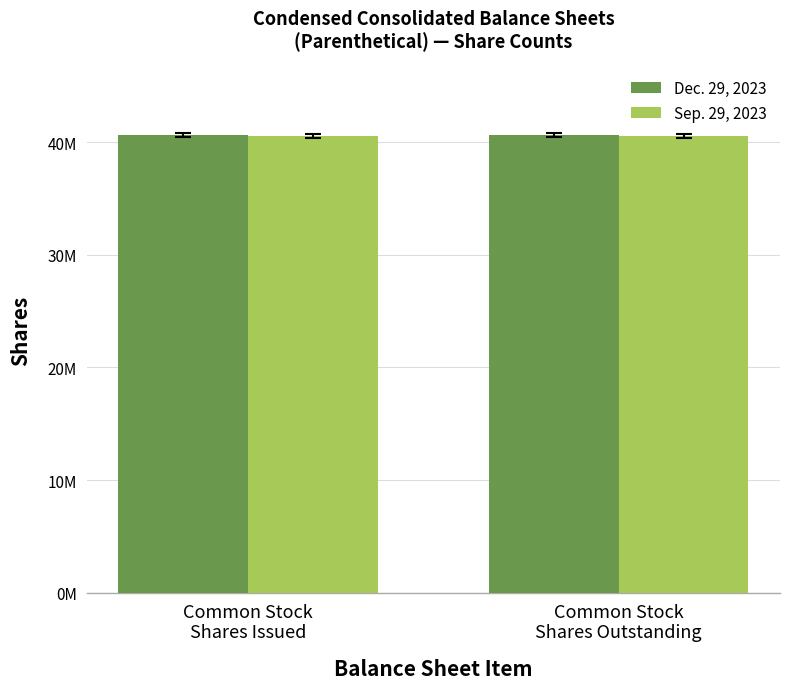

Rank the series by their average value, from highest to lowest.

Dec. 29, 2023, Sep. 29, 2023